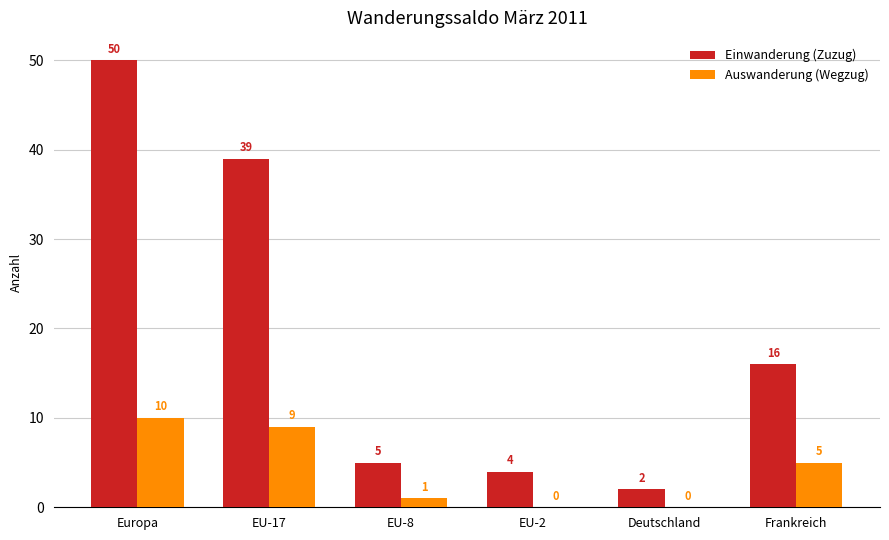

What is the highest value of the Einwanderung (Zuzug) series?

50